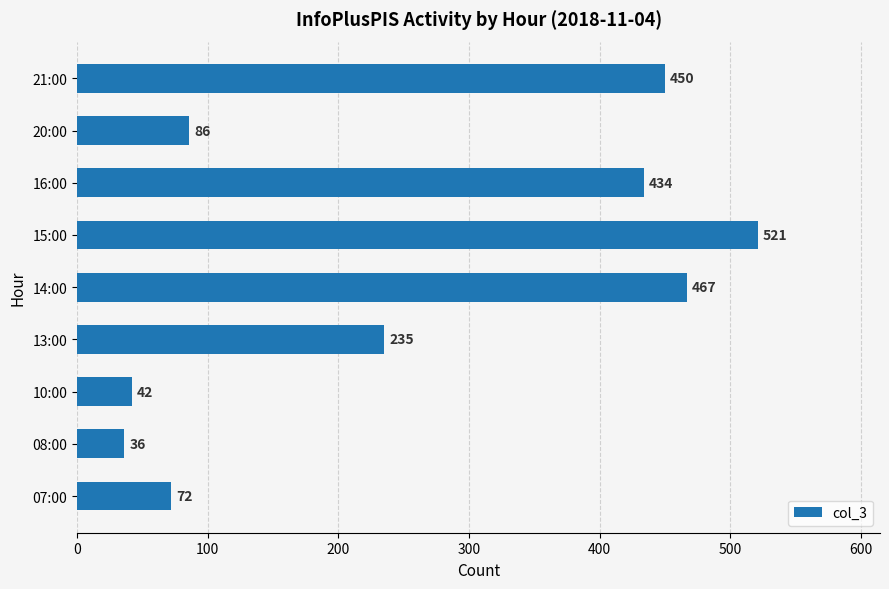

Which has a higher value, 13:00 or 14:00?

14:00